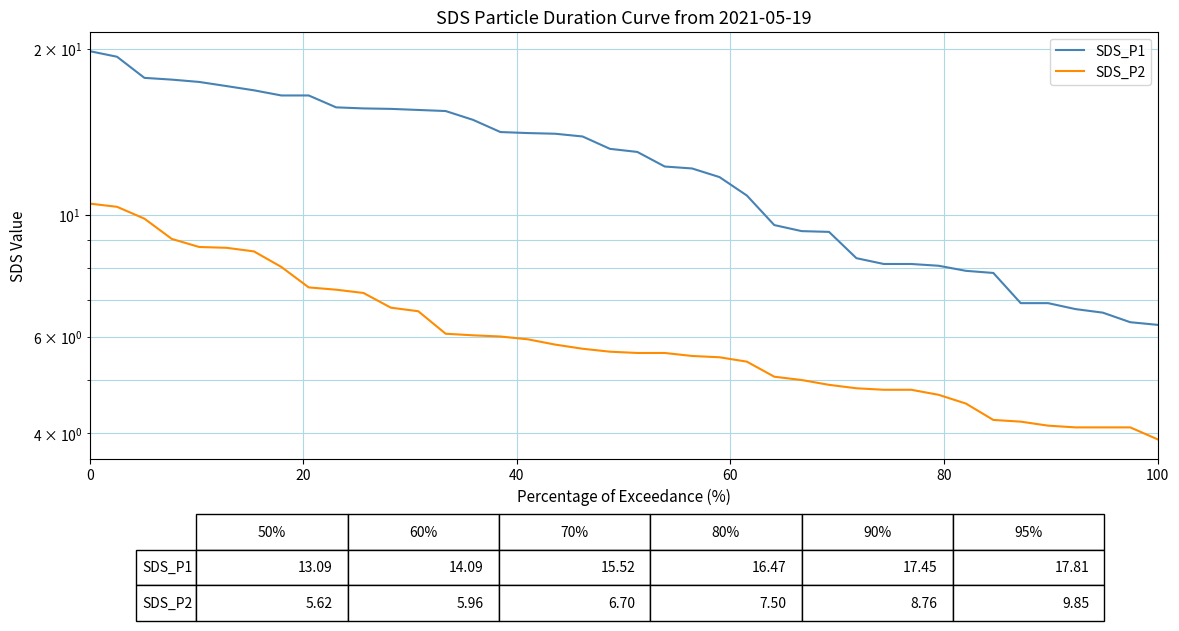

What is the difference between the maximum and minimum values in the SDS_P1 series?

13.5